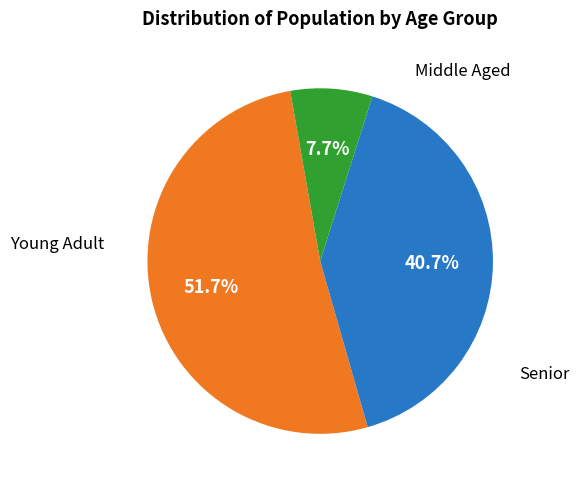

Does any single category account for the majority?

Yes